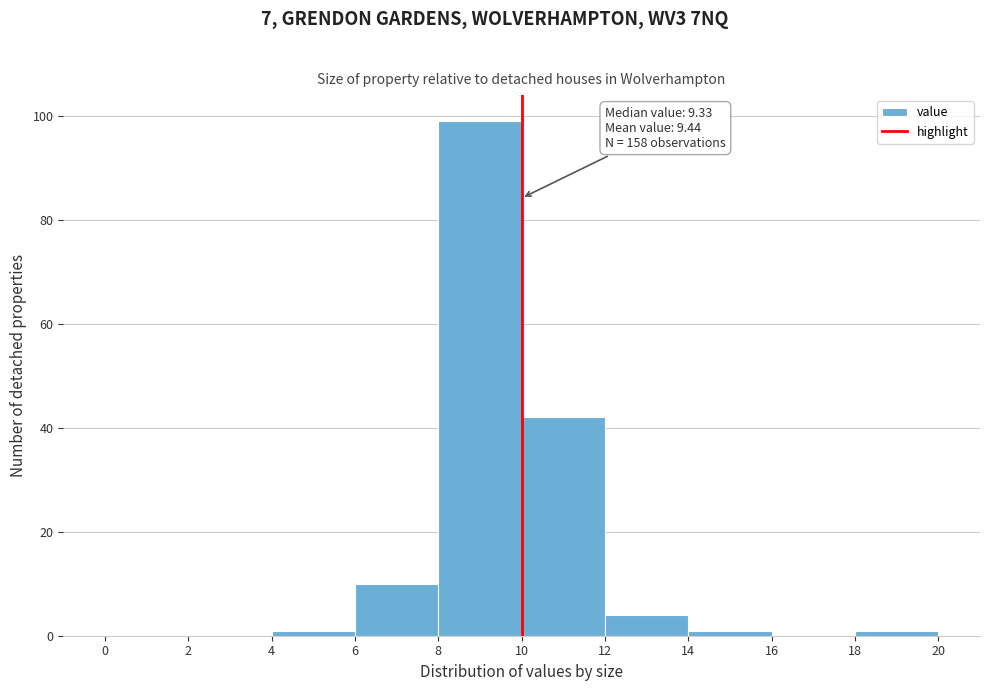

Over which range of the x-axis is the bar tallest?

8 to 10